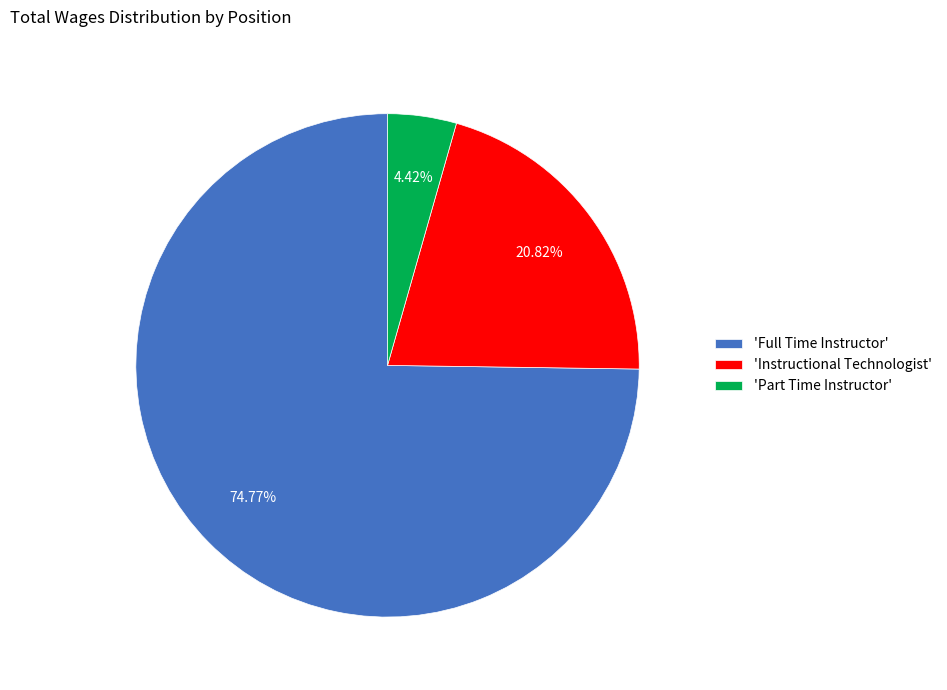

Combined, do 'Full Time Instructor' and 'Part Time Instructor' account for over 50%?

Yes